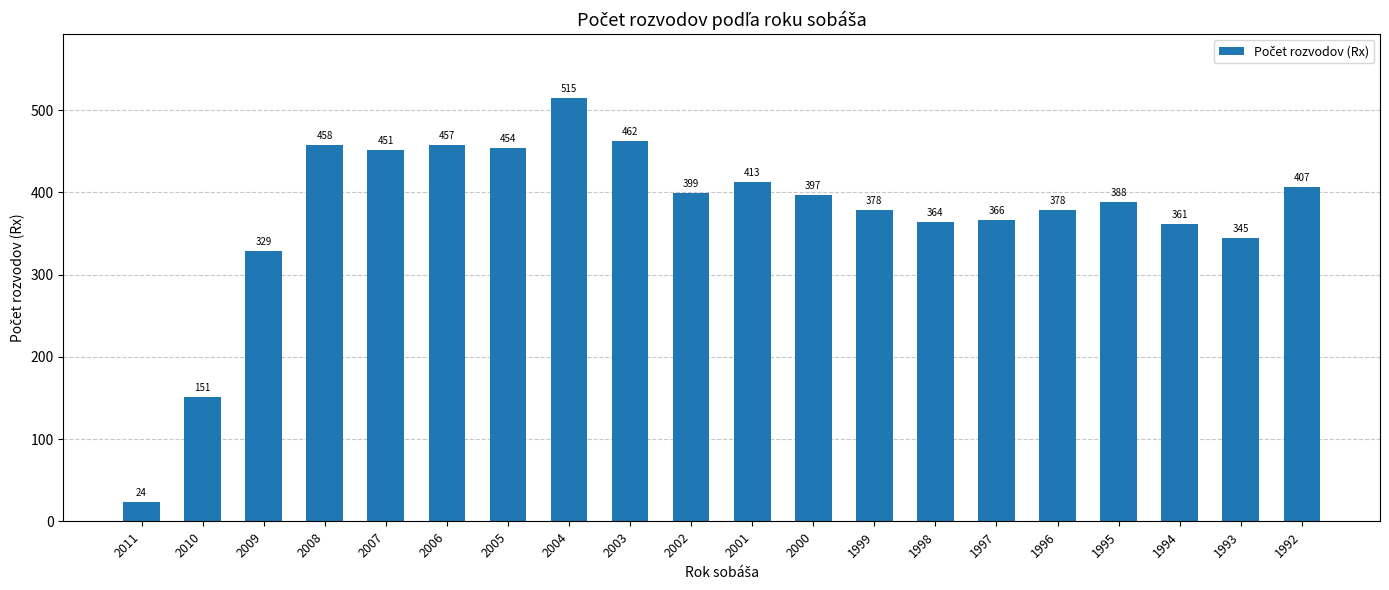

Between 2000 and 1998, which is larger?

2000